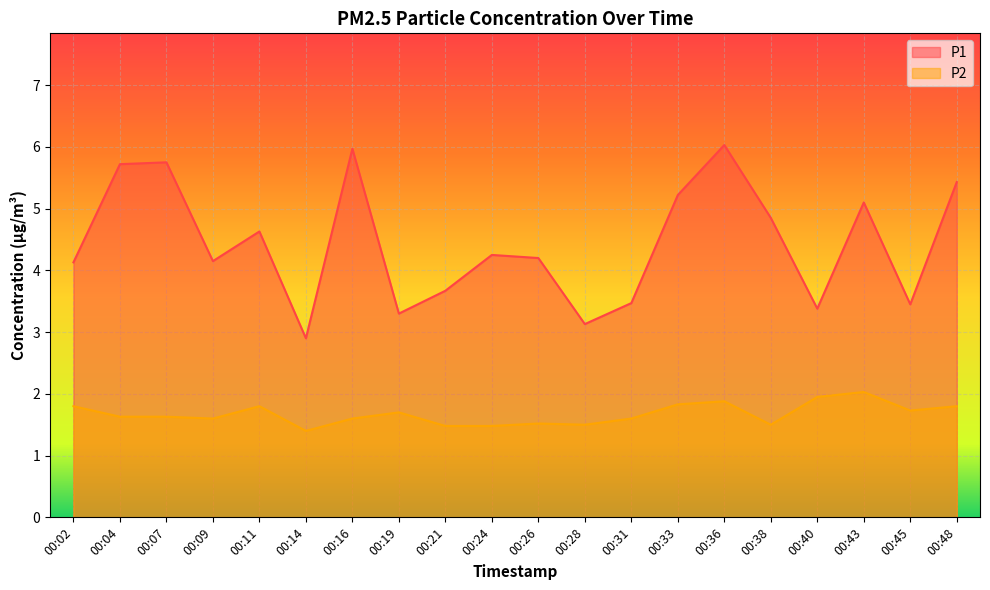

Rank the series by their average value, from highest to lowest.

P1, P2